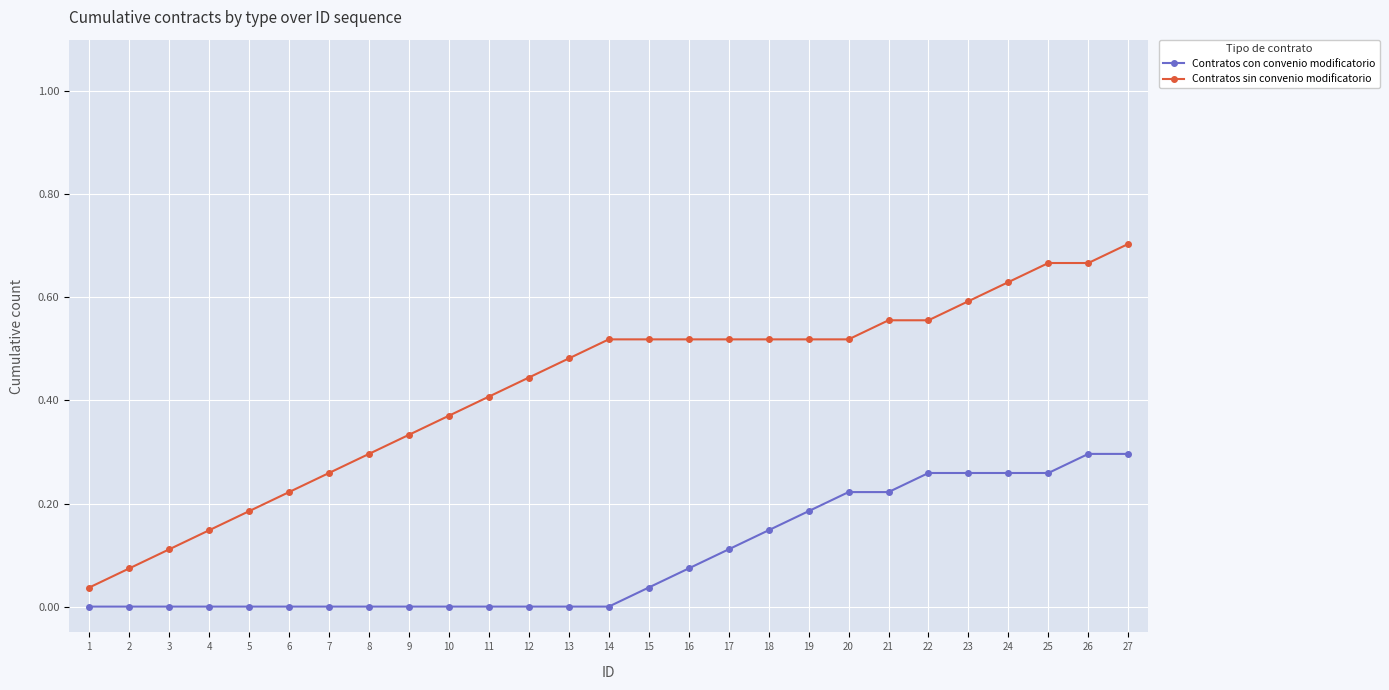

Rank the series by their maximum value, from highest to lowest.

Contratos sin convenio modificatorio, Contratos con convenio modificatorio